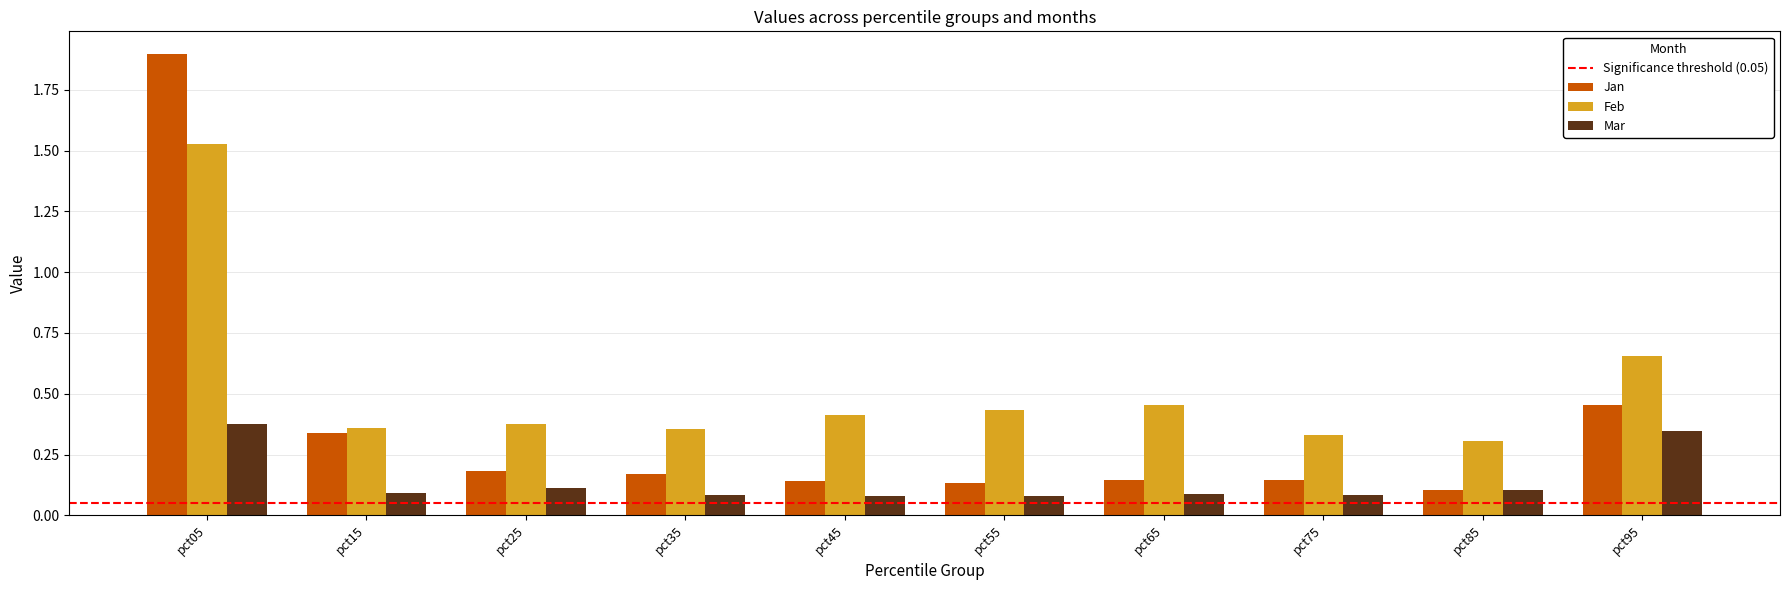

Count the Feb values in the range 0 to 1.

9